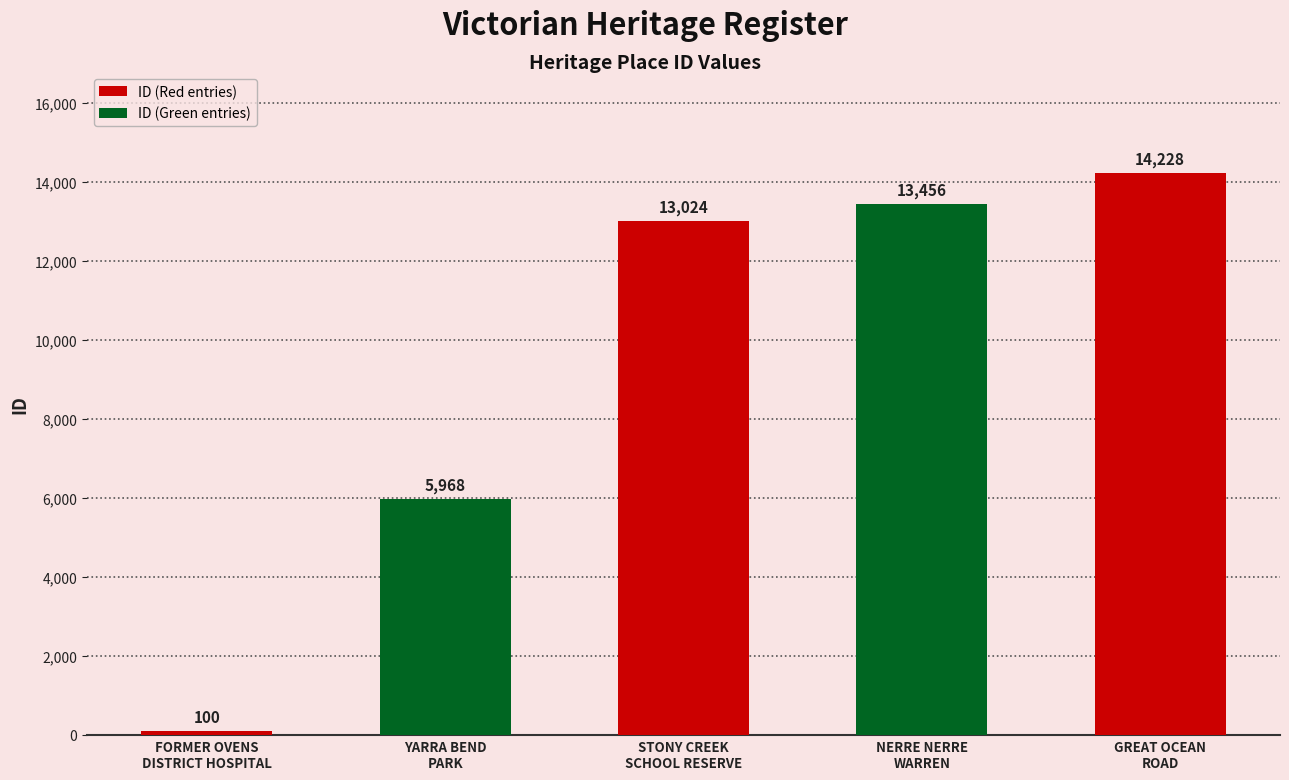

How many data points are less than 13024?

2